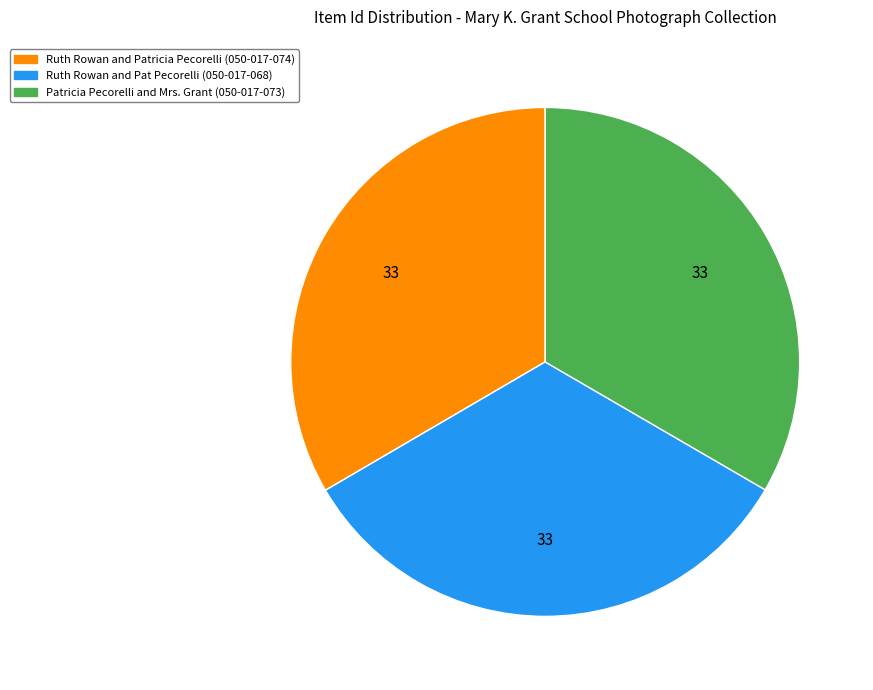

Is the sum of Ruth Rowan and Pat Pecorelli (050-017-068) and Patricia Pecorelli and Mrs. Grant (050-017-073) greater than half?

Yes